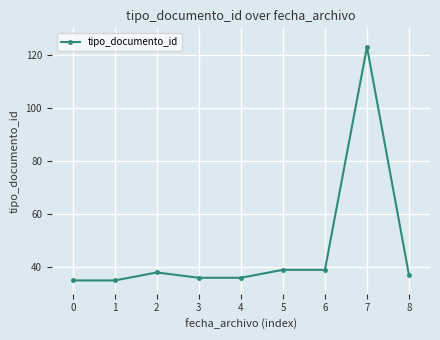

What is the average value?

46